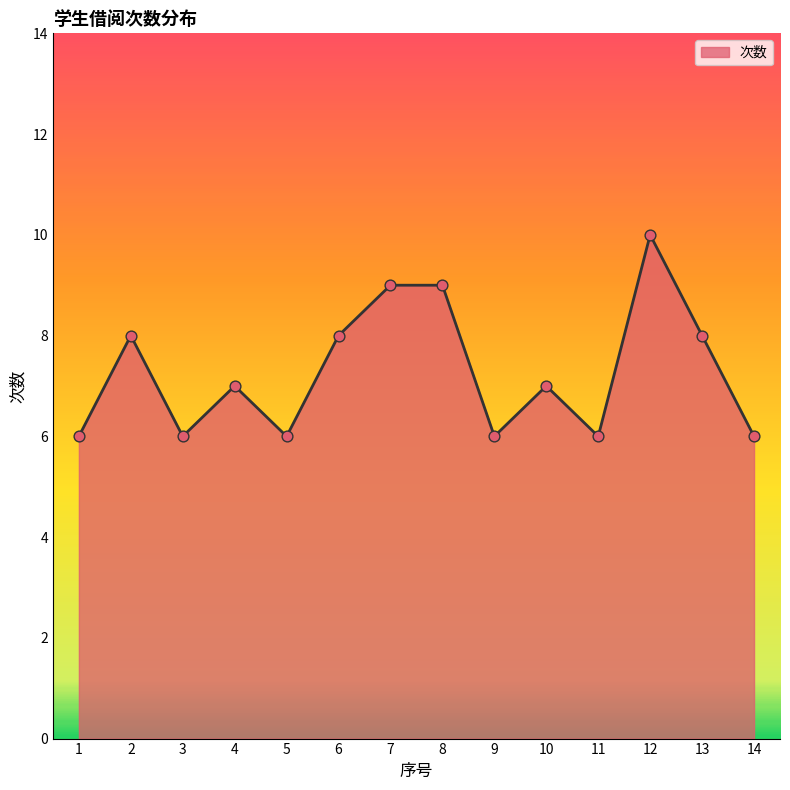

What is the ratio of the value at 8 to the value at 12?

0.9